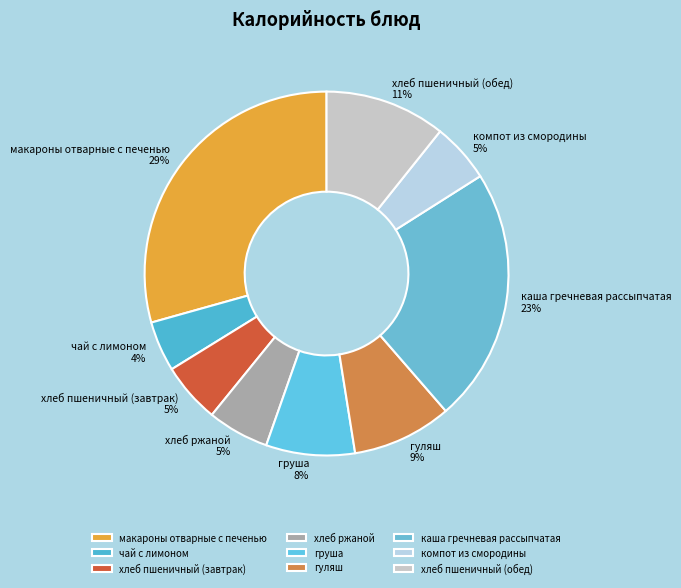

What is the ratio of the value at хлеб ржаной to the value at хлеб пшеничный (завтрак)?

1.0